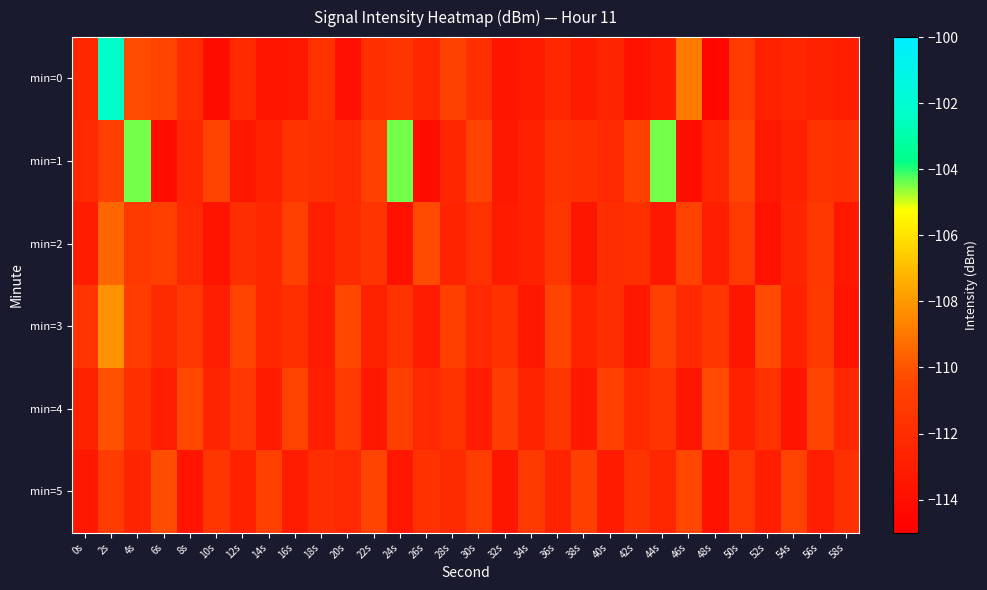

List the series in order of their peak value, lowest first.

min=5, min=4, min=2, min=3, min=1, min=0